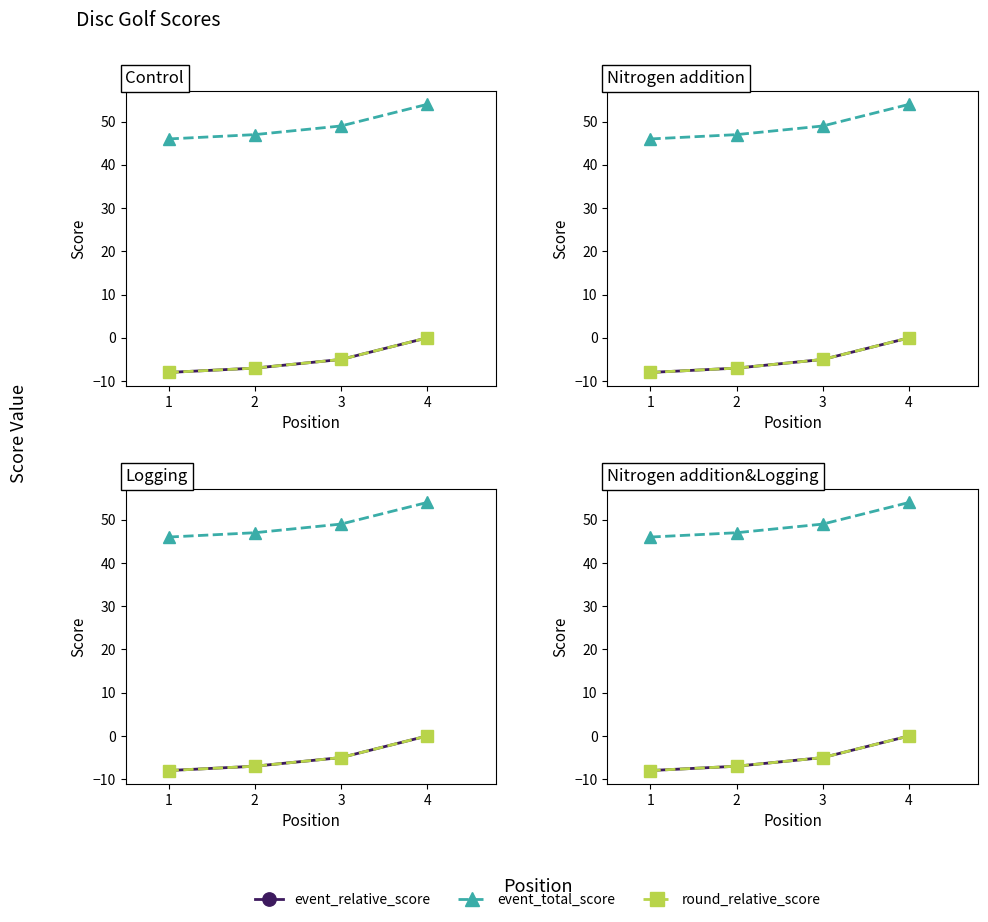

At which label does round_relative_score first exceed -5?

4